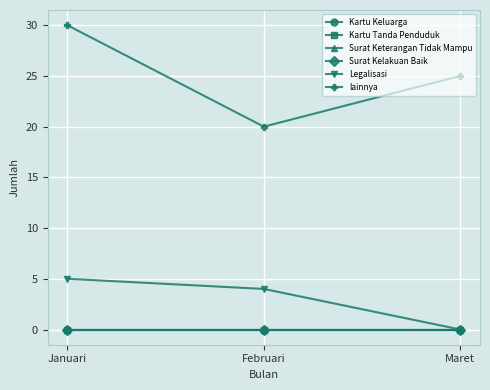

Is the value of Legalisasi at Maret greater than the value of Kartu Keluarga at Februari?

No